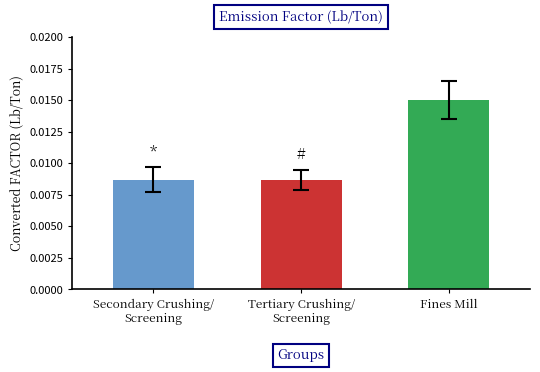

True or false: Tertiary Crushing/Screening has a value of 0.0 at PM10-FIL (Uncontrolled).

False